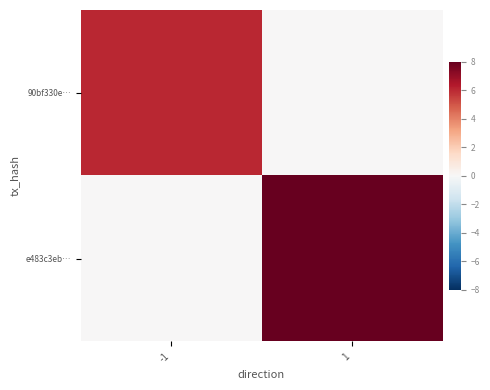

Which label corresponds to the largest value in the chart?

1